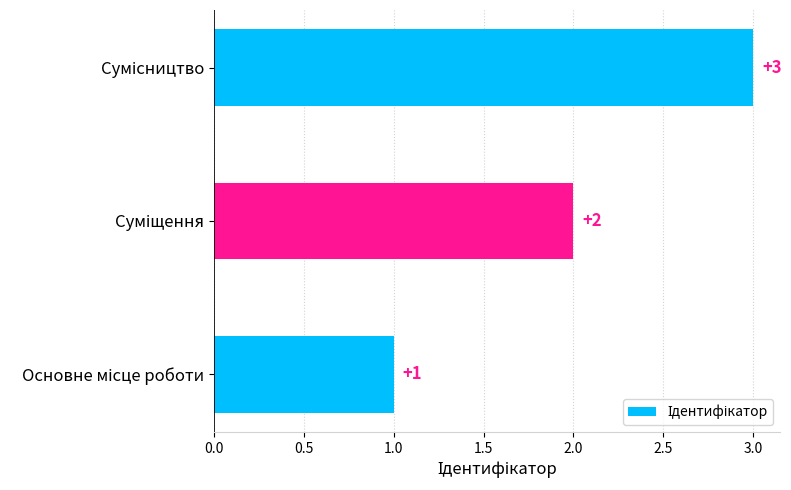

How many values are between 1 and 3?

3